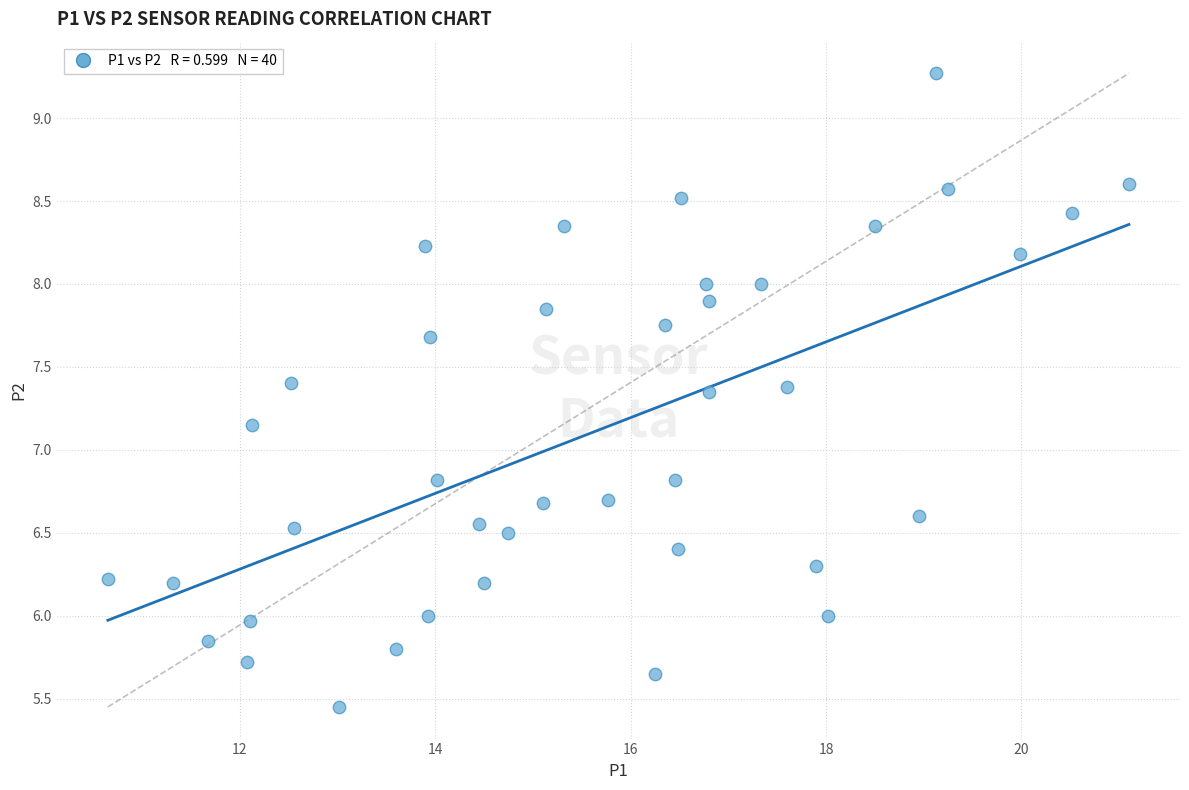

What is the range of X values (max minus min)?

10.5